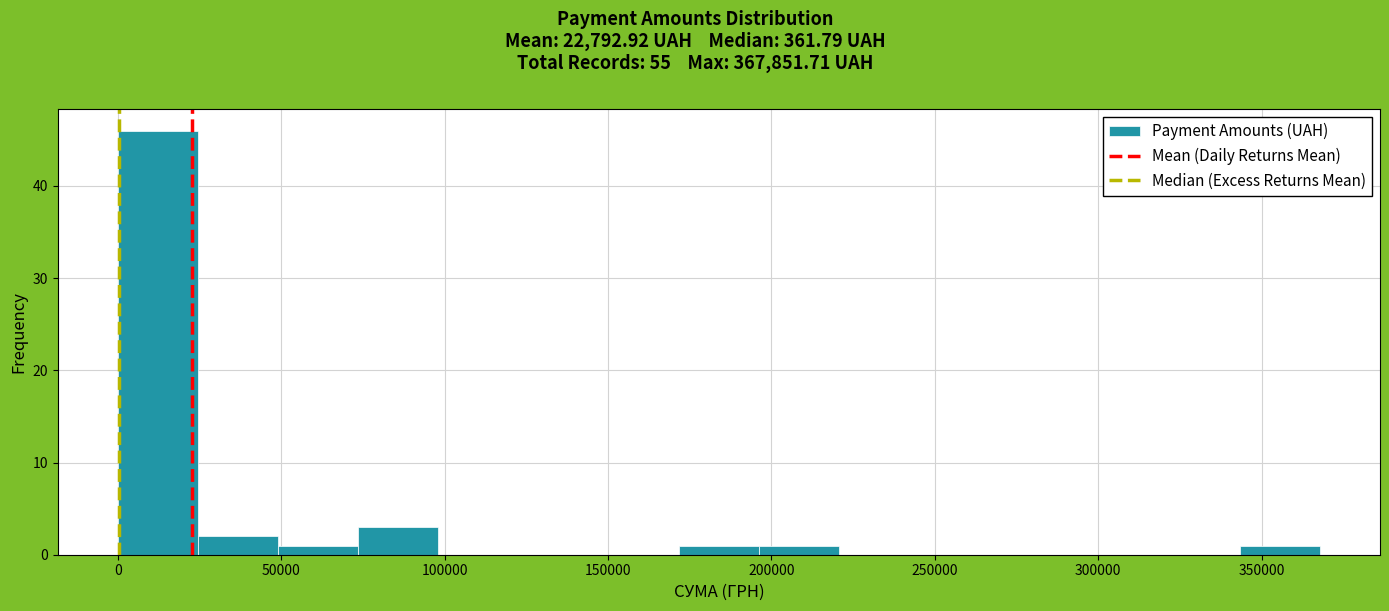

What is the height of the bar covering 345000 to 370000 on the x-axis? Neither the bar edges nor the heights are printed on the chart, so give them approximately, as read against the axes.

1